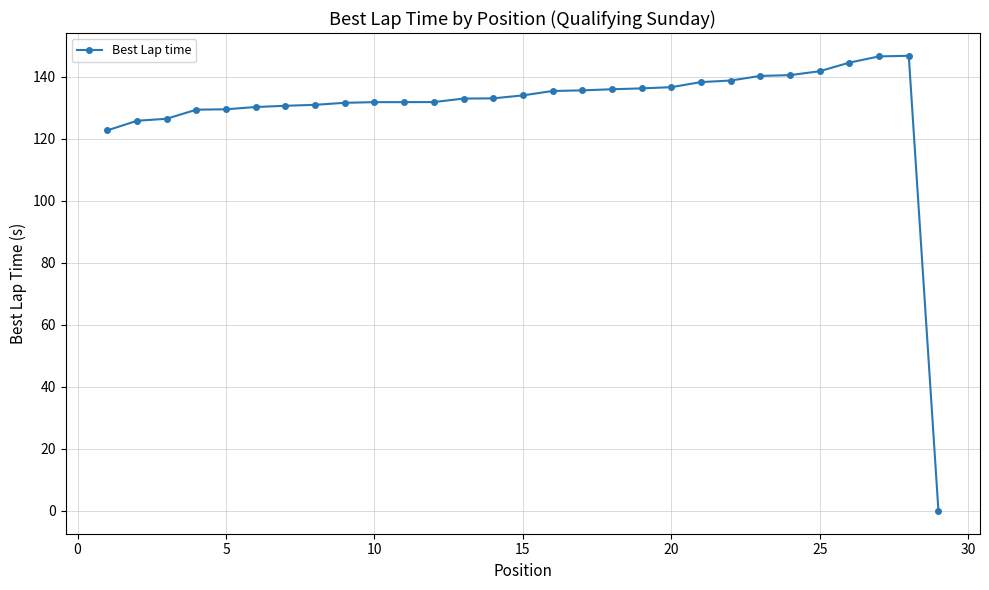

True or false: there are more than 0 points higher than both neighbors.

True